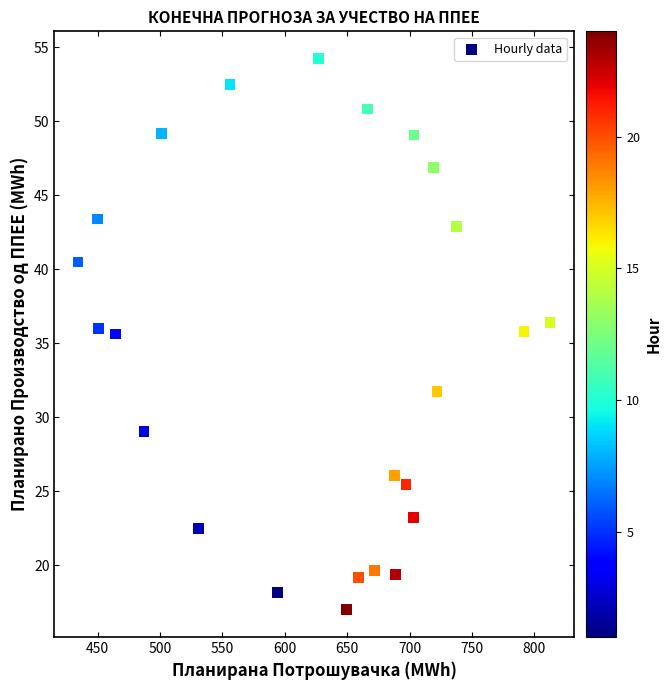

What is the range of X values (max minus min)?

378.3